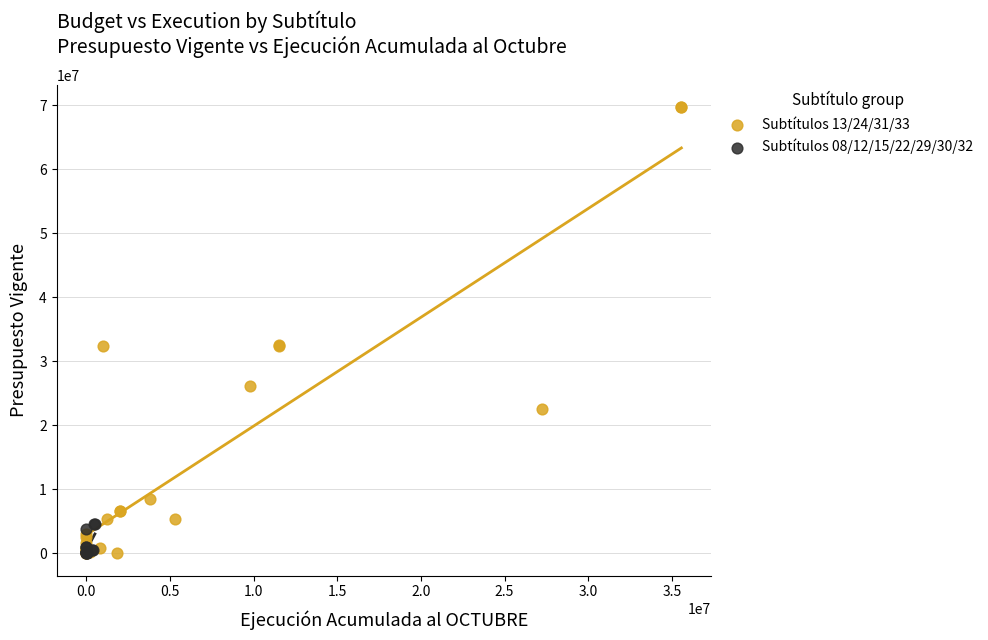

Which series reaches the maximum Y coordinate?

Subtítulos 13/24/31/33